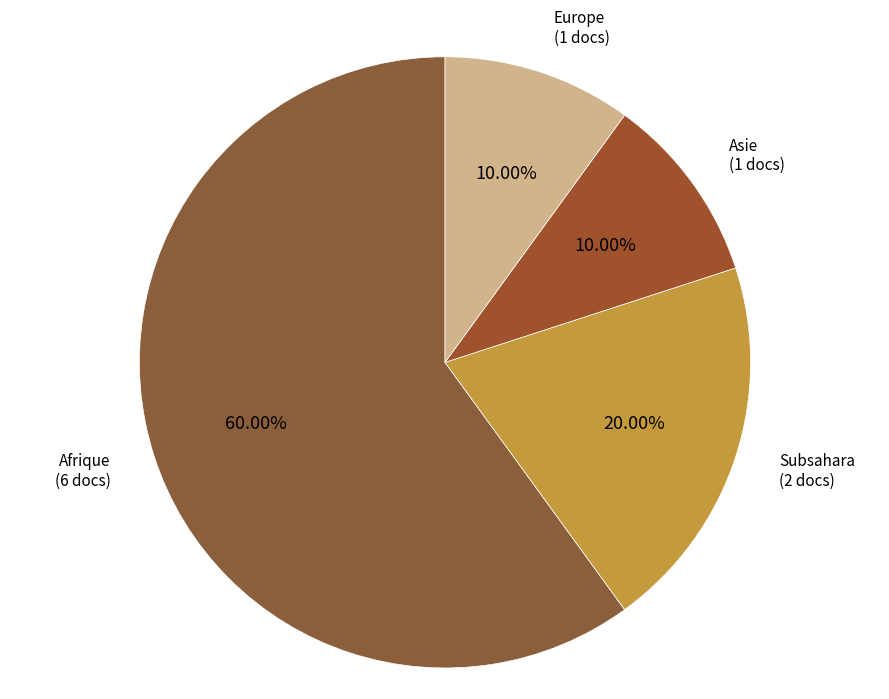

Count the number of slices in the pie.

4